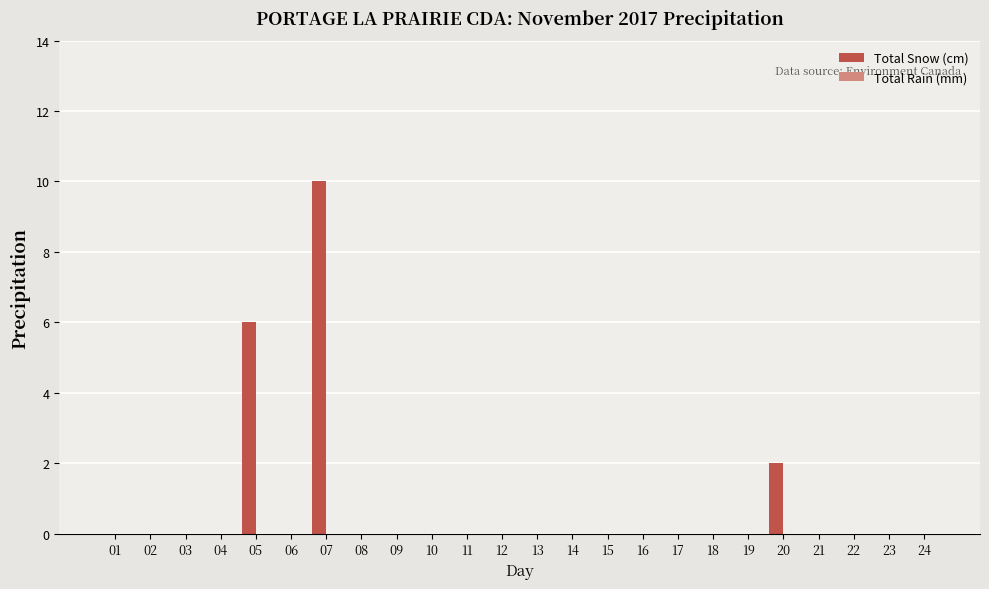

What is the sum of the values at 07 and 17?

10